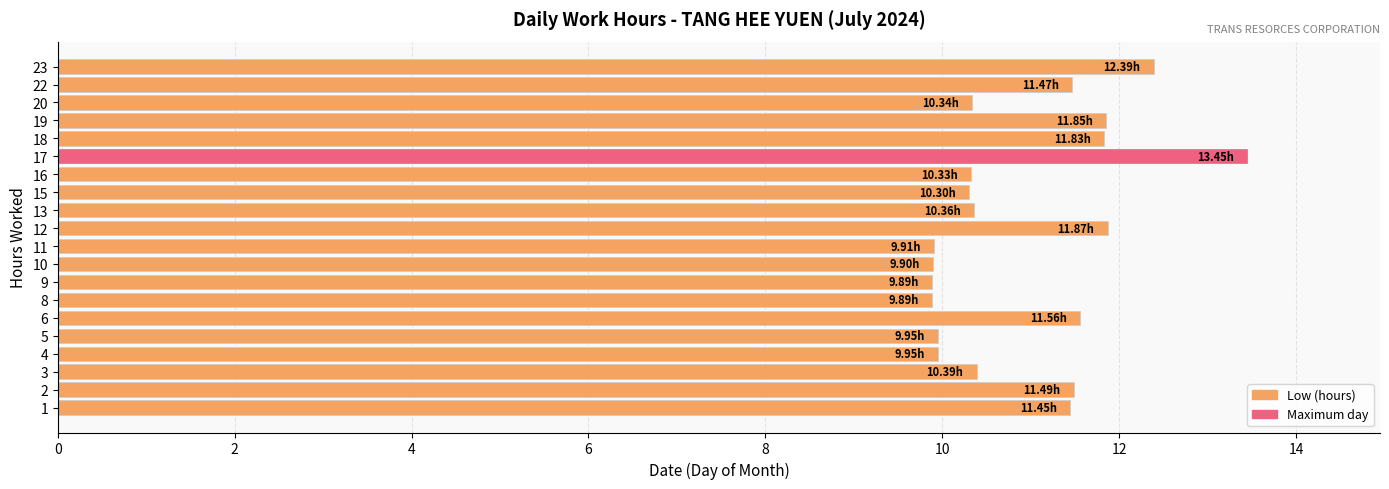

Which has a higher value, 12 or 15?

12